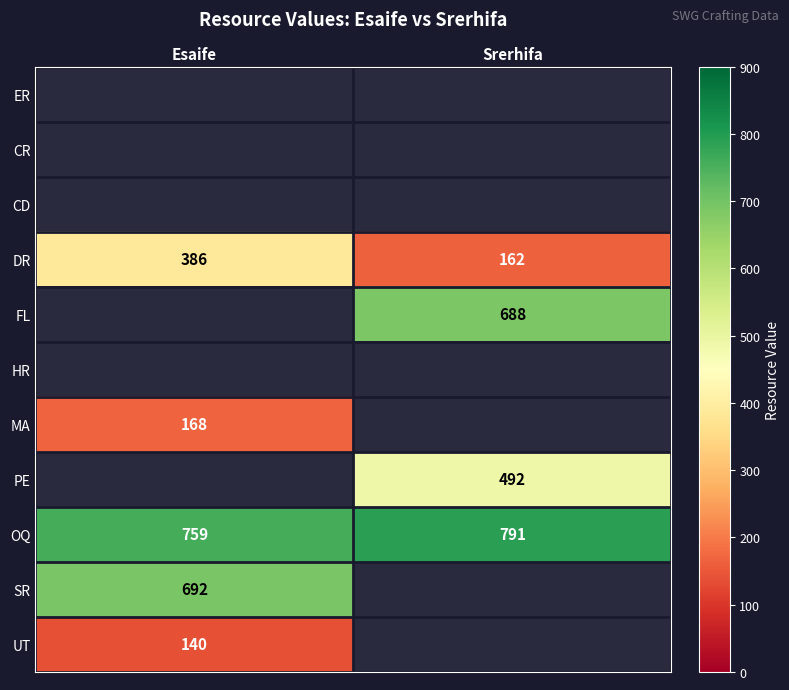

The OQ series shows 221.2 at Esaife. True or false?

False